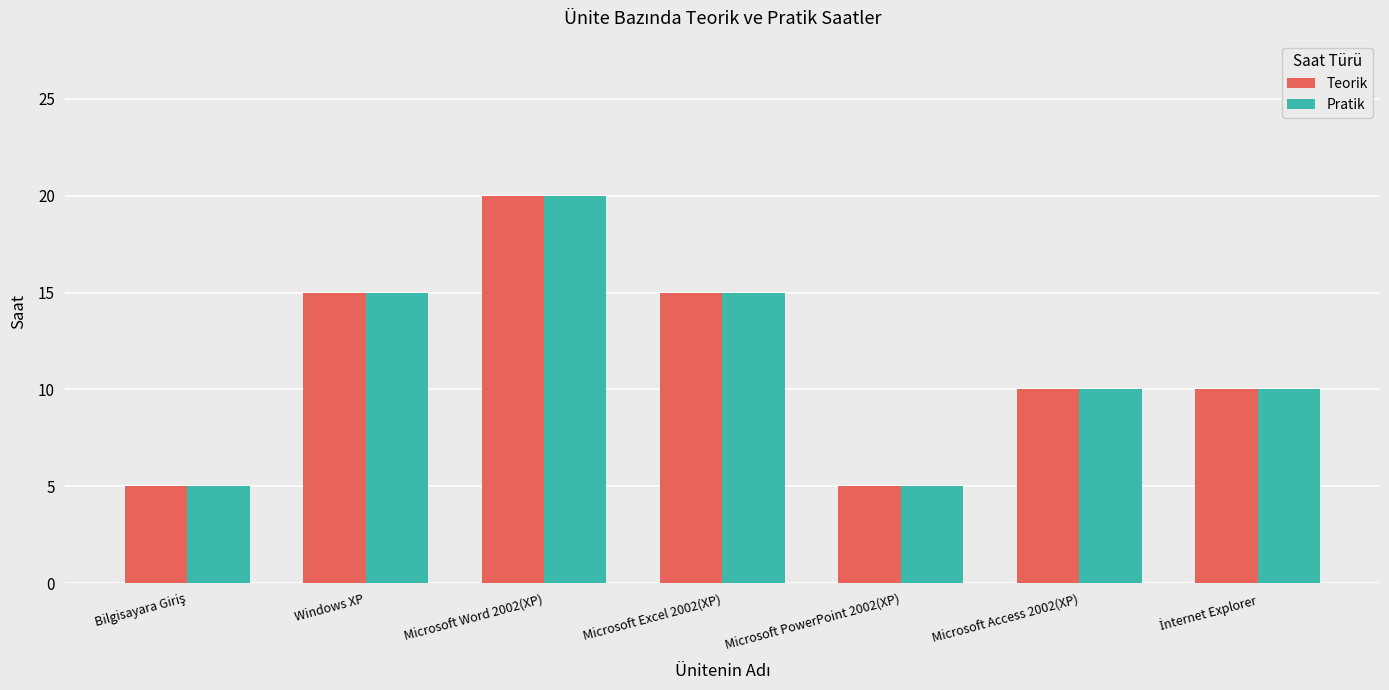

Reading left to right, transcribe all the data shown in this chart.

Teorik: 5	15	20	15	5	10	10
Pratik: 5	15	20	15	5	10	10